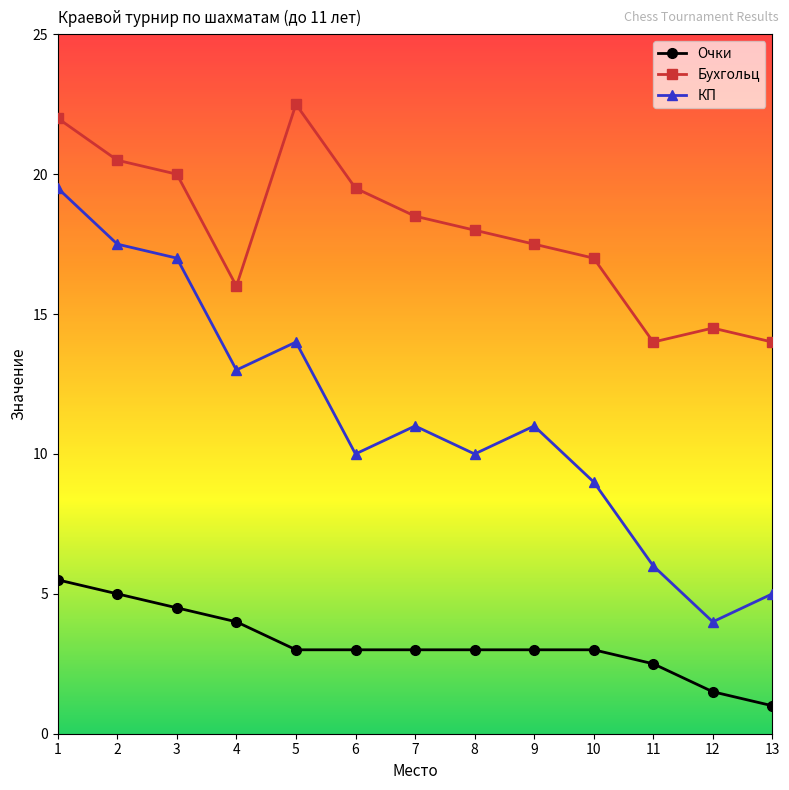

True or false: КП has more than 0 points higher than both neighbors.

True